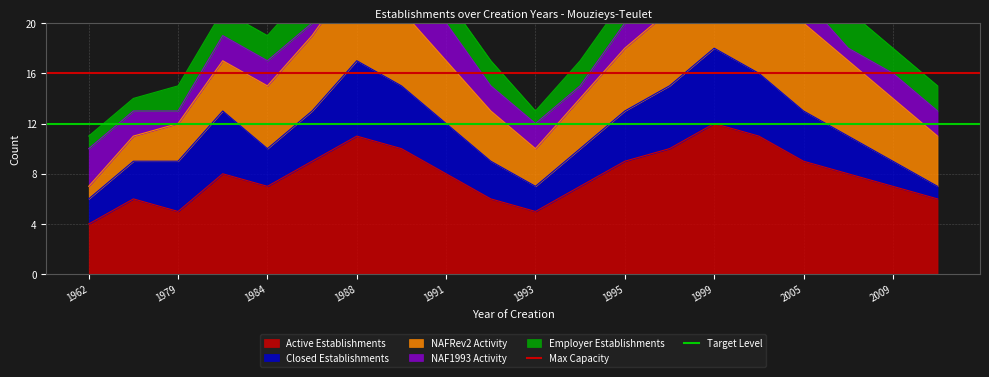

At which label does Target Level reach its peak?

1962